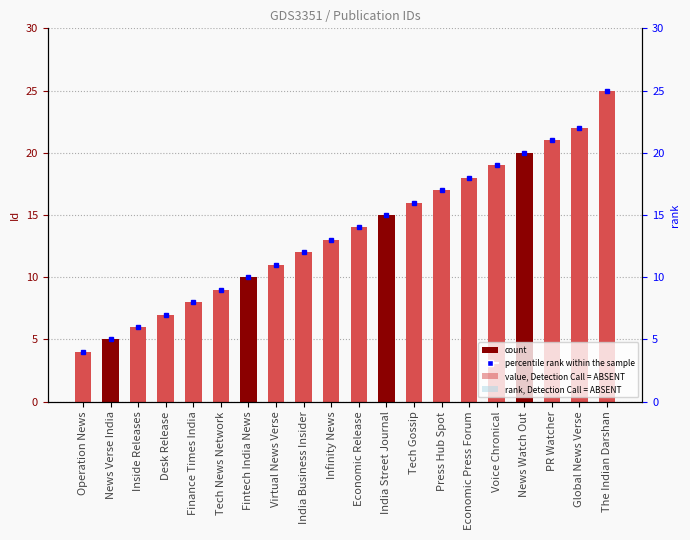

Rank the categories by value from lowest to highest.

Operation News, News Verse India, Inside Releases, Desk Release, Finance Times India, Tech News Network, Fintech India News, Virtual News Verse, India Business Insider, Infinity News, Economic Release, India Street Journal, Tech Gossip, Press Hub Spot, Economic Press Forum, Voice Chronical, News Watch Out, PR Watcher, Global News Verse, The Indian Darshan